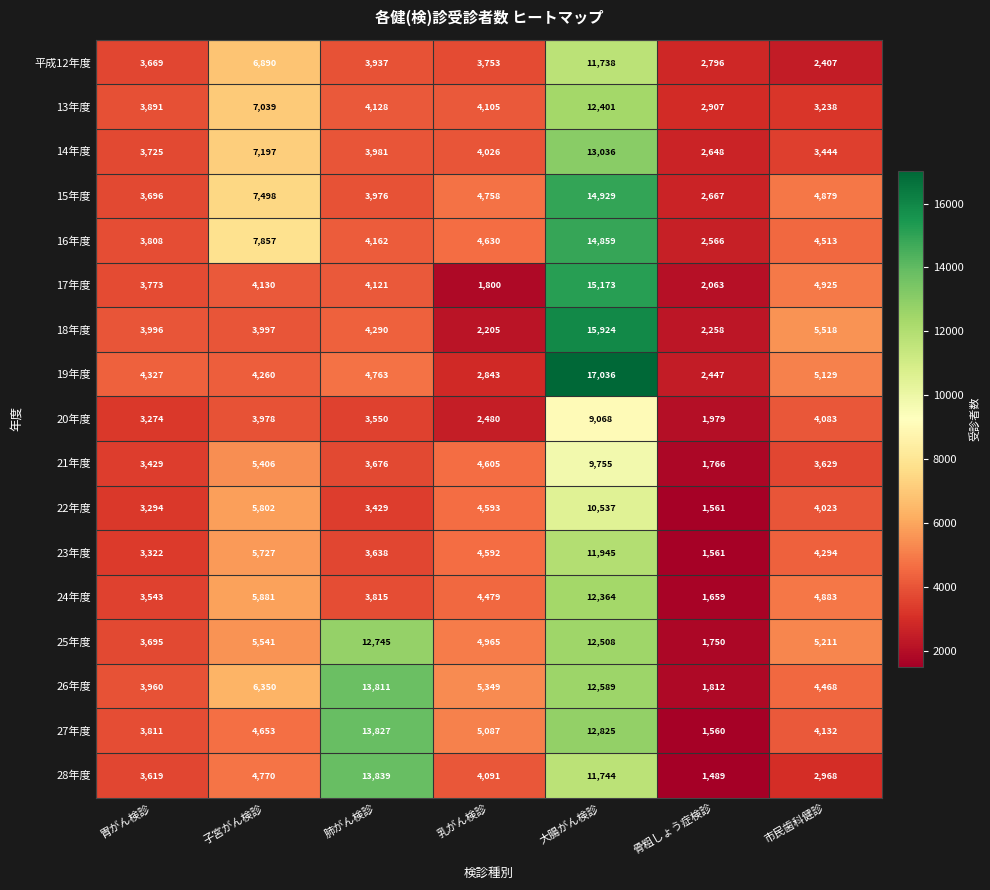

The 26年度 series shows 2131 at 子宮がん検診. True or false?

False